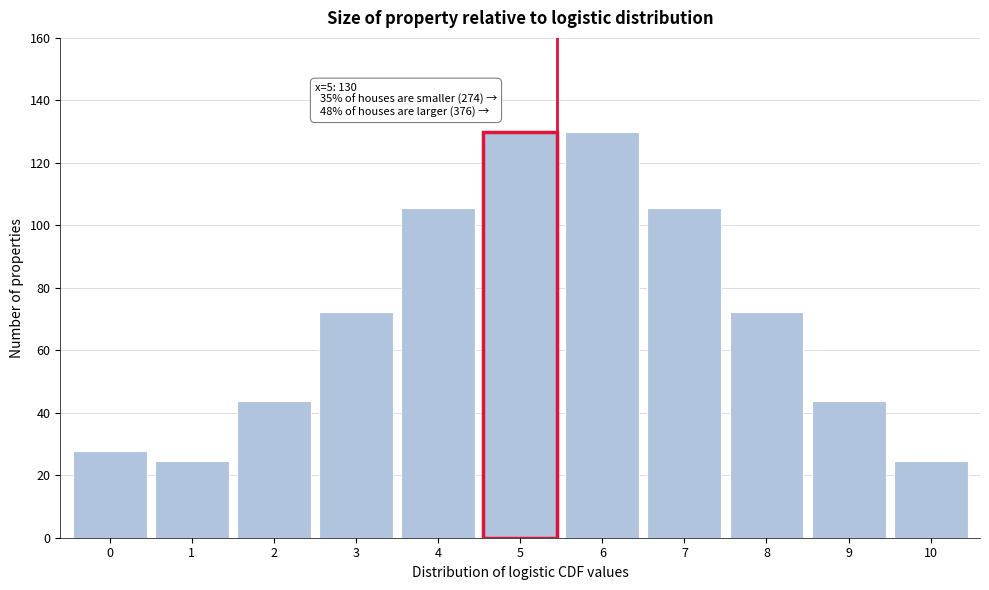

What is the minimum value shown in the chart?

24.7